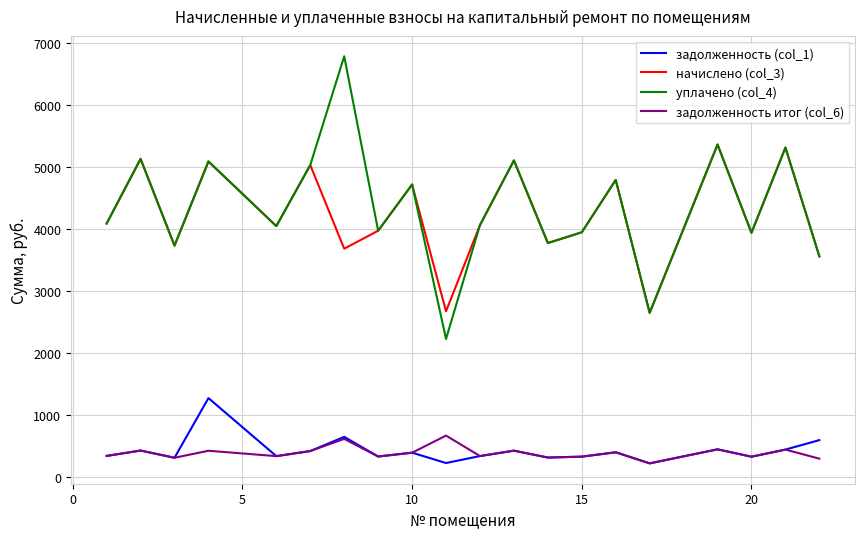

List the series in order of their peak value, lowest first.

задолженность итог (col_6), задолженность (col_1), начислено (col_3), уплачено (col_4)